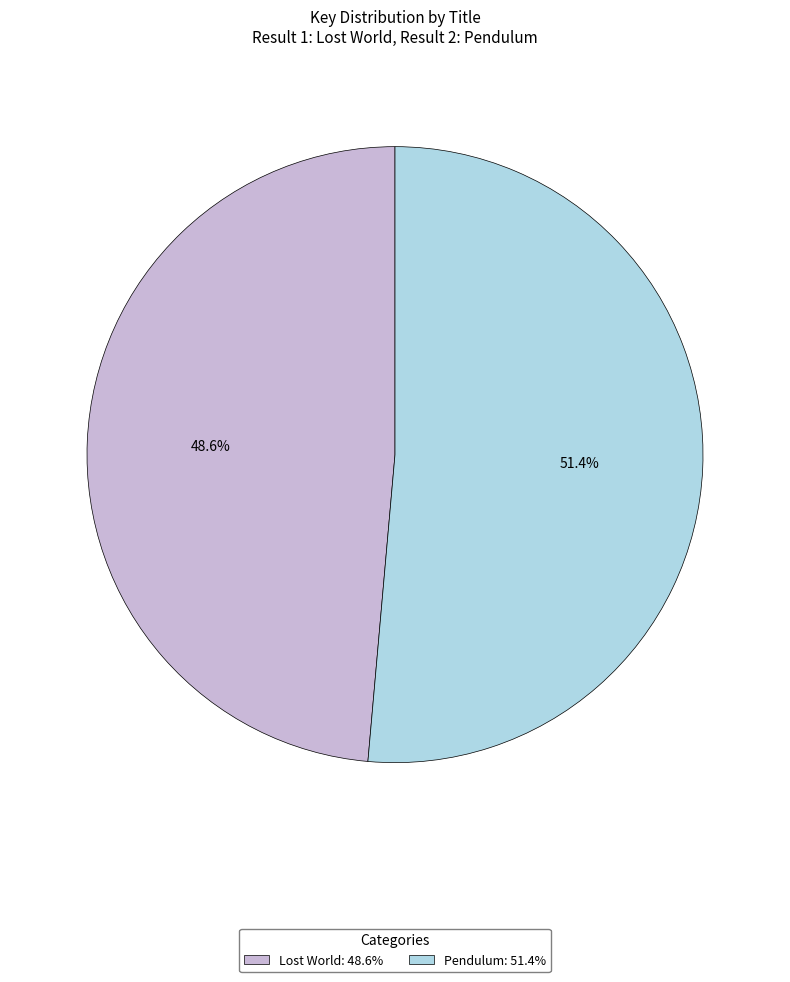

How much of the chart is everything except Lost World?

51.4%